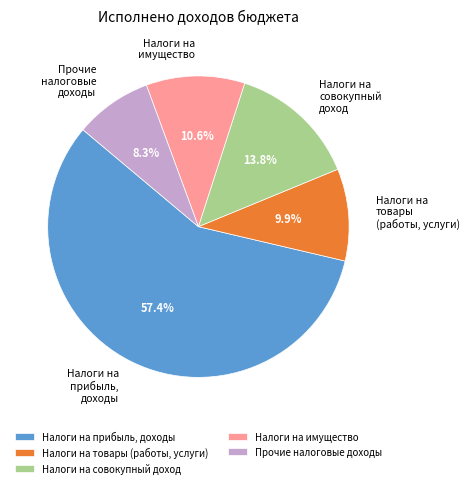

Is there a majority slice in this chart?

Yes